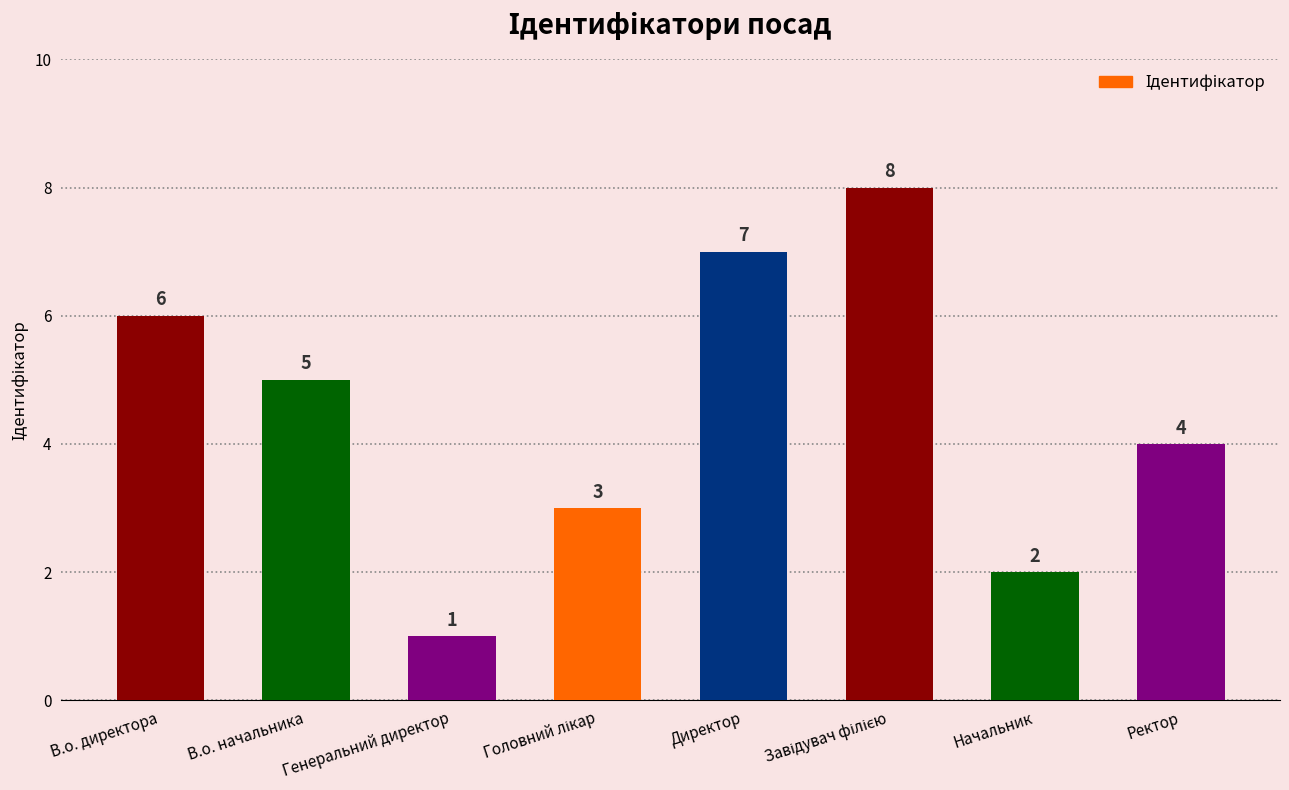

What is the difference between the maximum and minimum values?

7